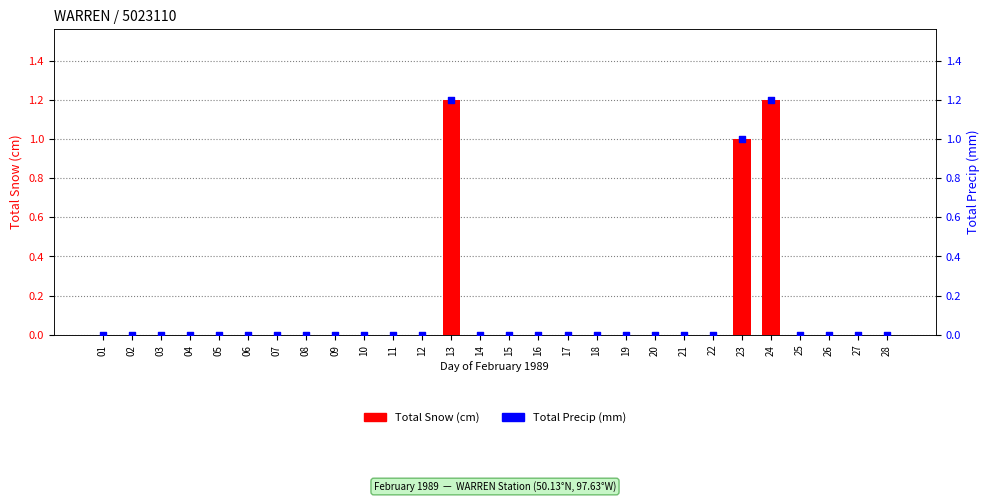

Which series reaches the minimum Y coordinate?

Total Snow (cm)